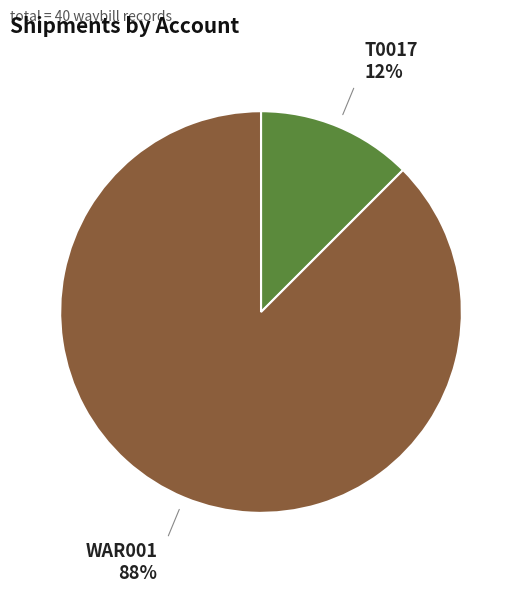

To the nearest percent, what is the average slice percentage?

50%